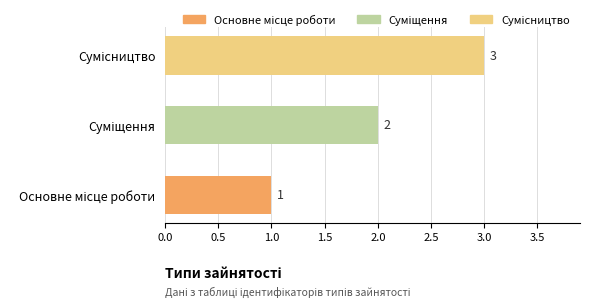

How many values are between 1 and 3?

3